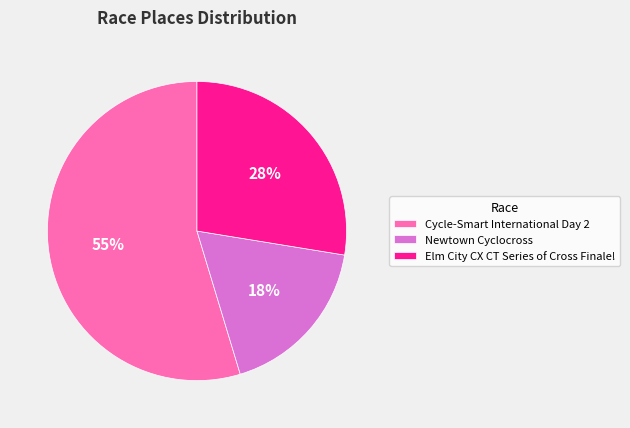

How many segments does this pie chart have?

3